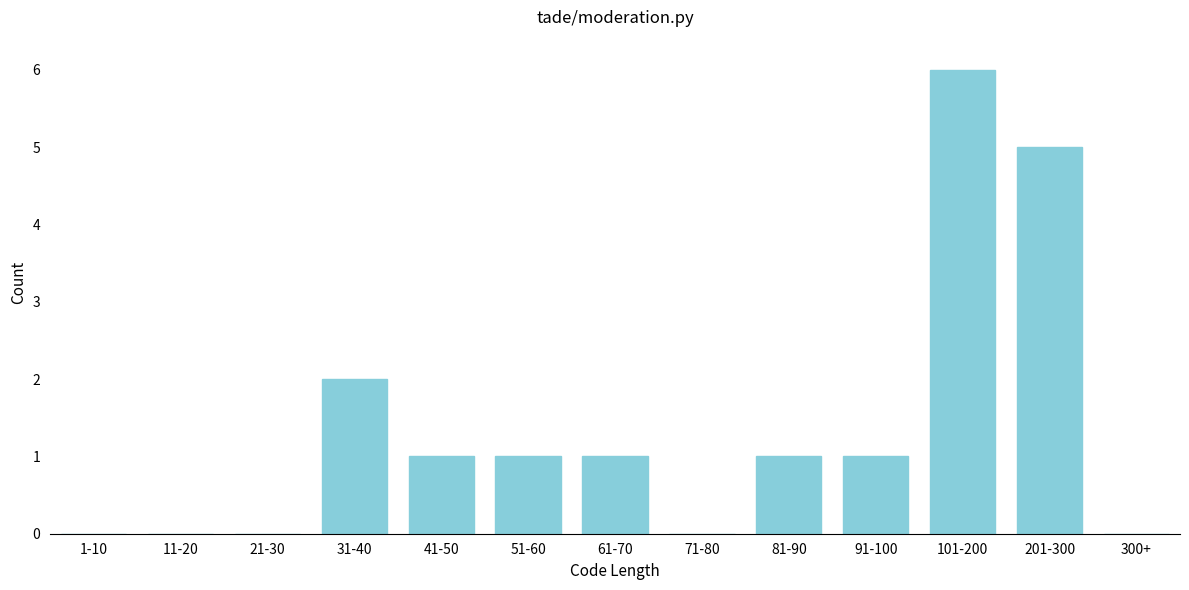

Reading left to right, what are all the values shown in this chart?

1-10=0	11-20=0	21-30=0	31-40=2	41-50=1	51-60=1	61-70=1	71-80=0	81-90=1	91-100=1	101-200=6	201-300=5	300+=0